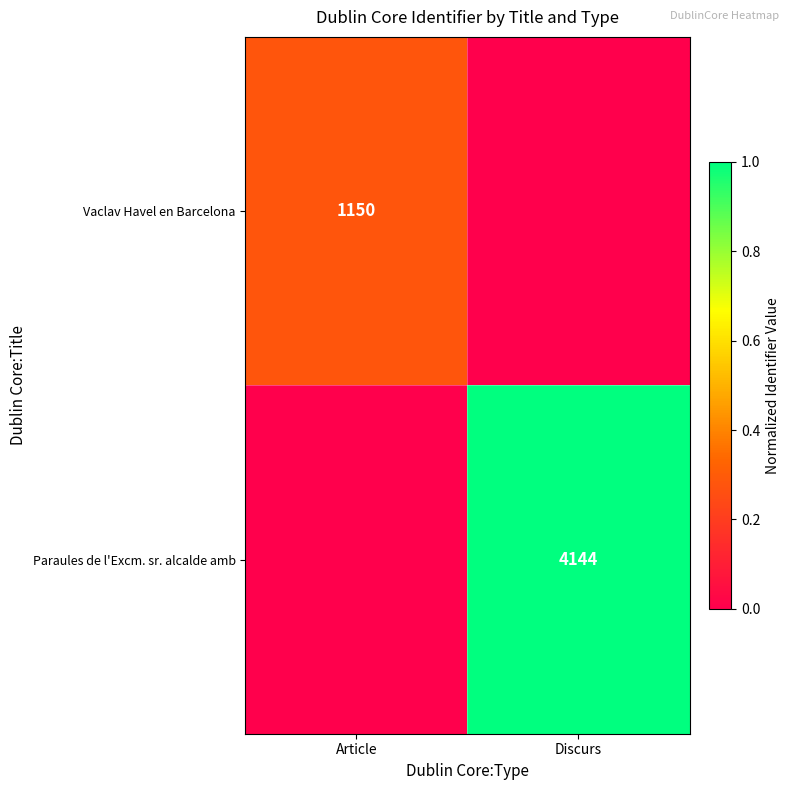

Is the value of Paraules de l'Excm. sr. alcalde amb at Discurs greater than the value of Vaclav Havel en Barcelona at Article?

Yes